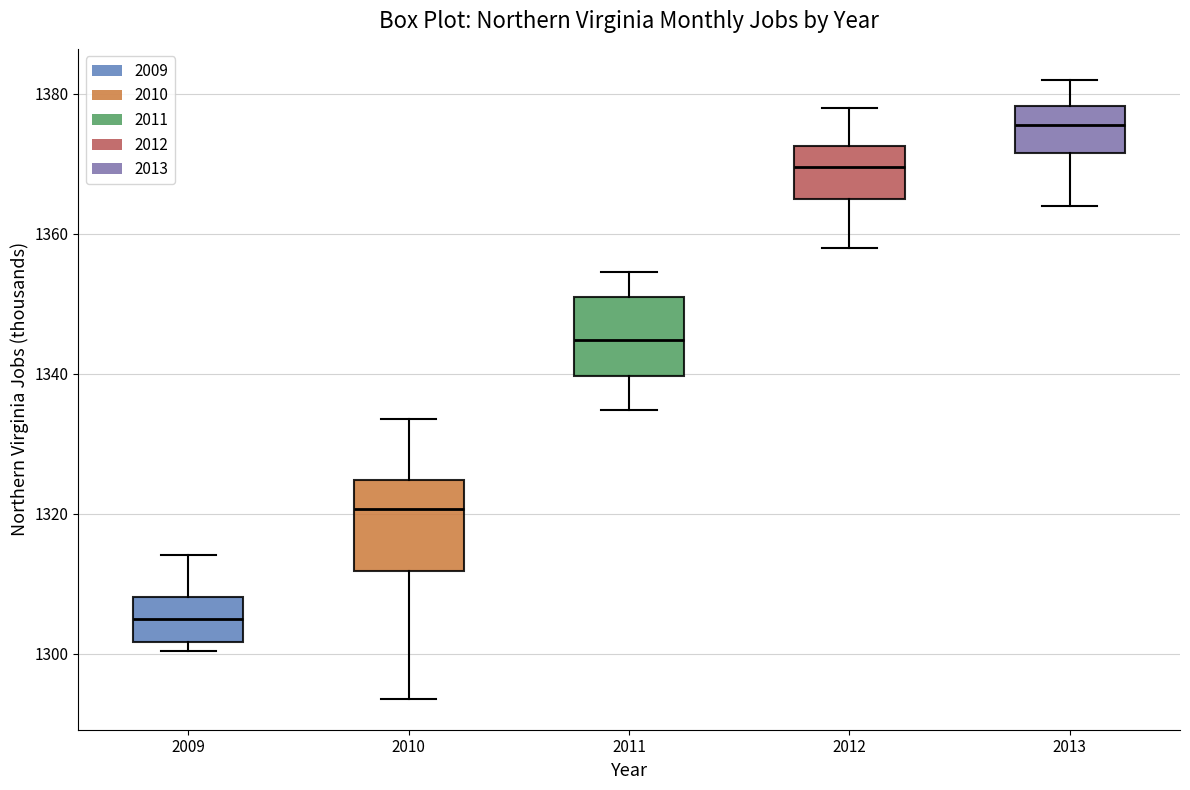

Which box has the highest median line?

2013